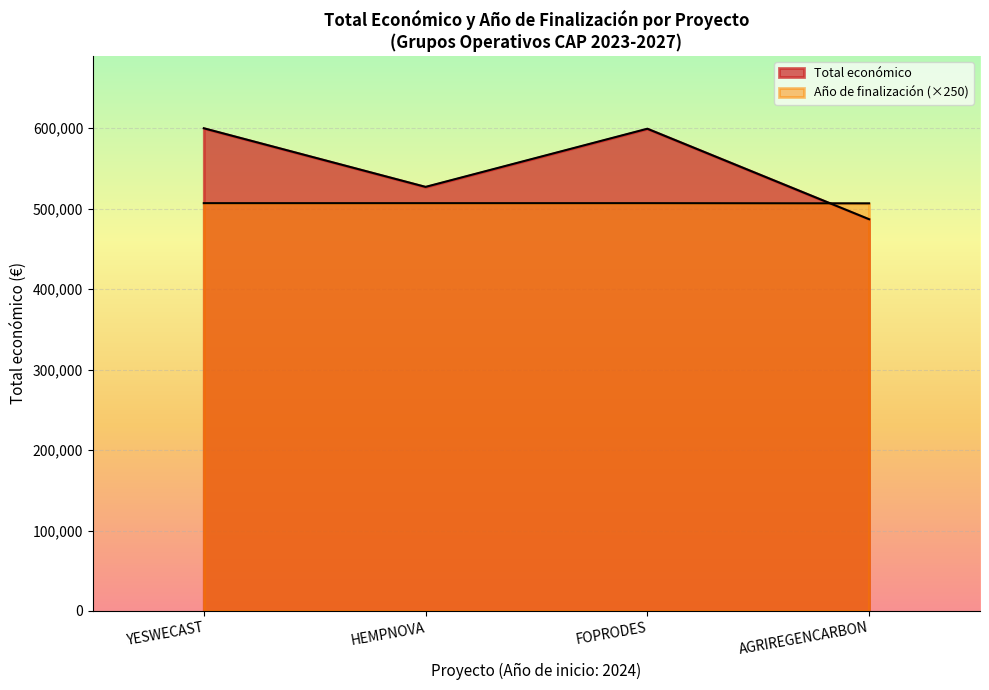

What are all the series names shown in the legend?

Total económico, Año de finalización